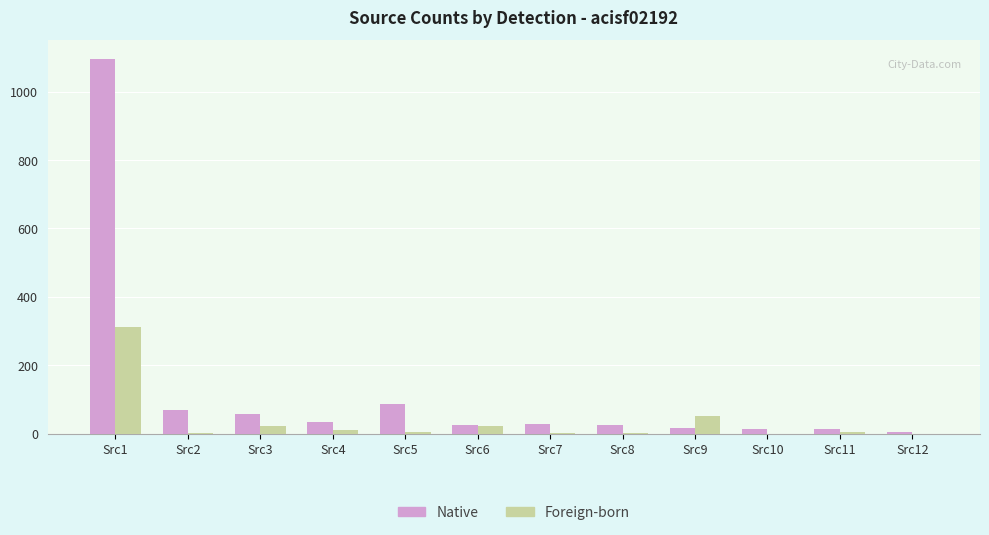

Is it true that Native equals 13.9 at Src11?

True